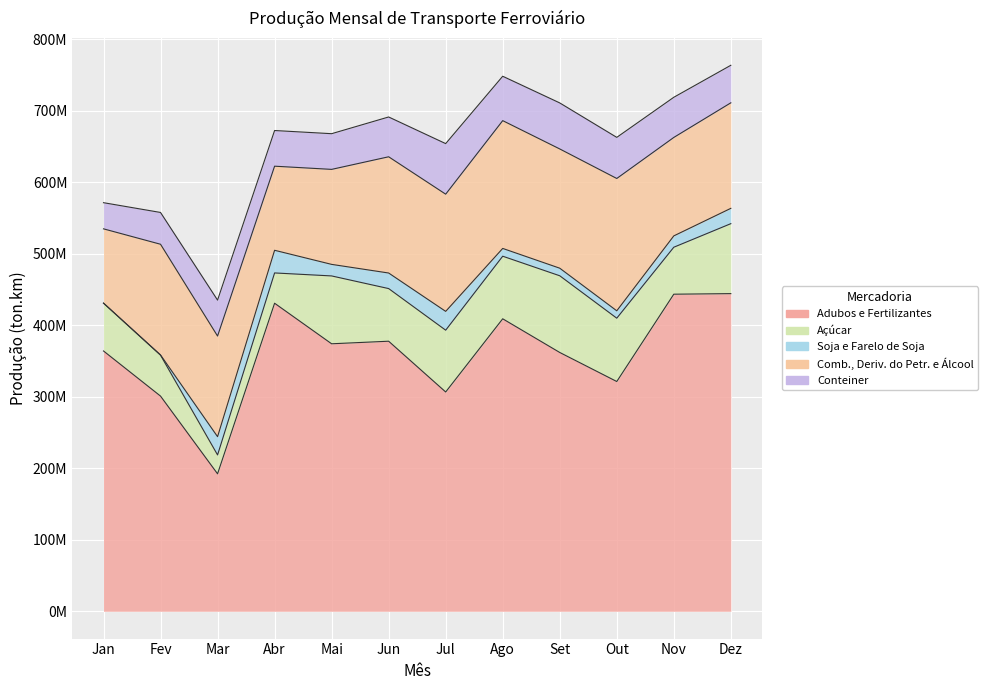

Which label corresponds to the smallest value in the chart?

Jan